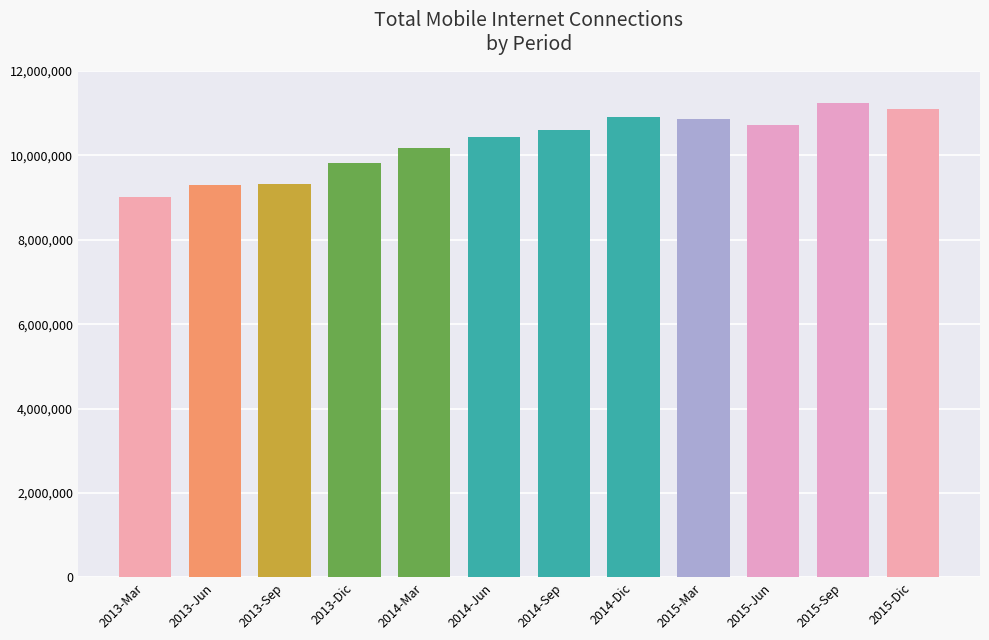

What is the difference between the maximum and minimum values?

2227156